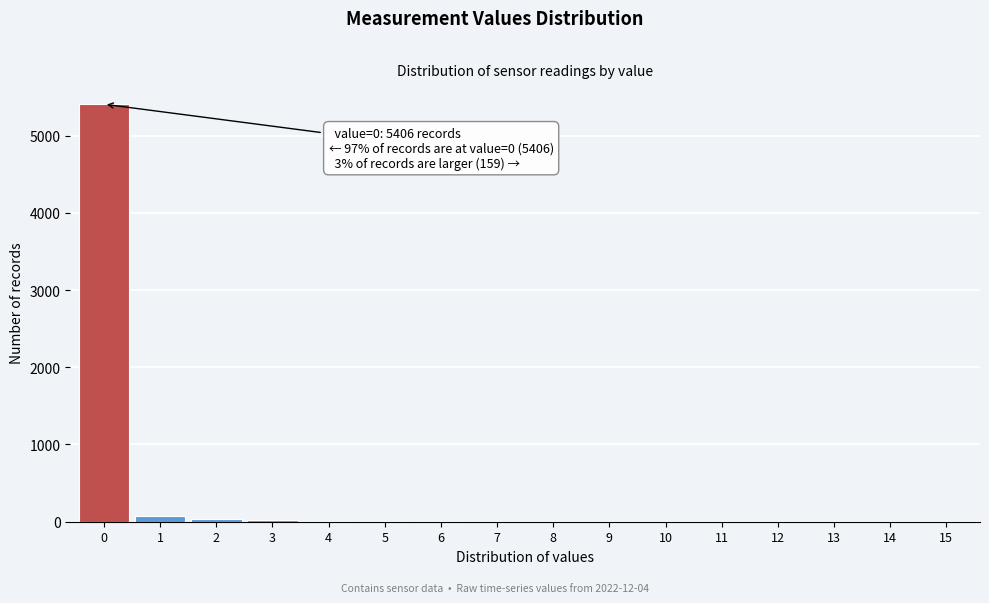

The value at 14 is 0. True or false?

True